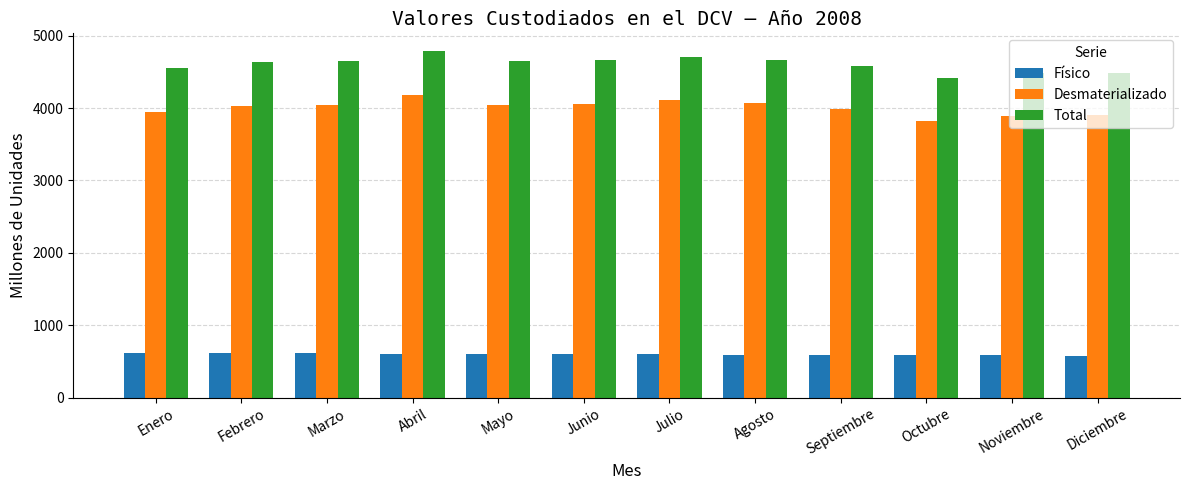

Is it true that Físico equals 177.2 at Diciembre?

False